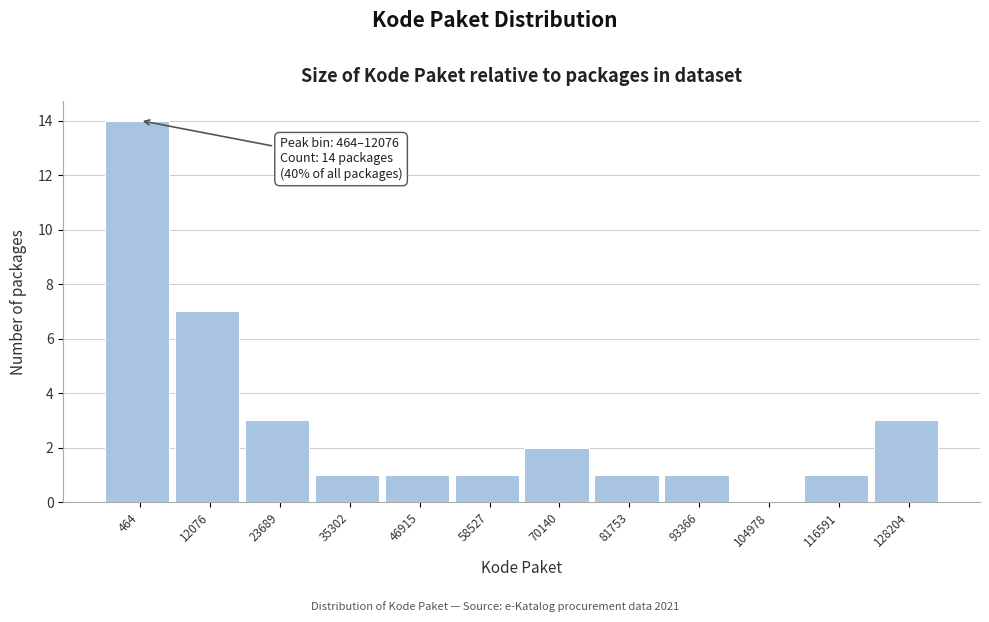

Reading right to left, what are all the values shown in this chart?

128204=3	116591=1	104978=0	93366=1	81753=1	70140=2	58527=1	46915=1	35302=1	23689=3	12076=7	464=14